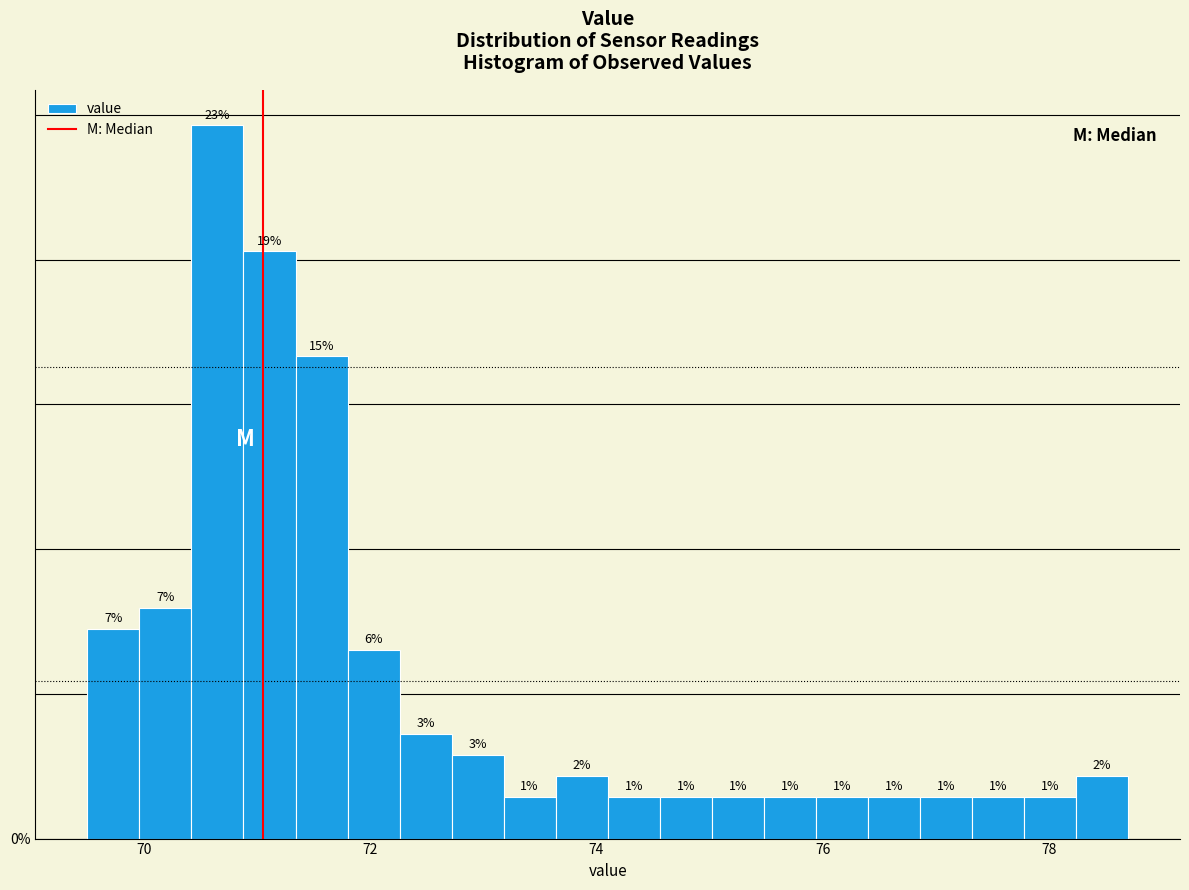

Read against the x-axis, roughly where is the centre of the tallest bar?

70.6